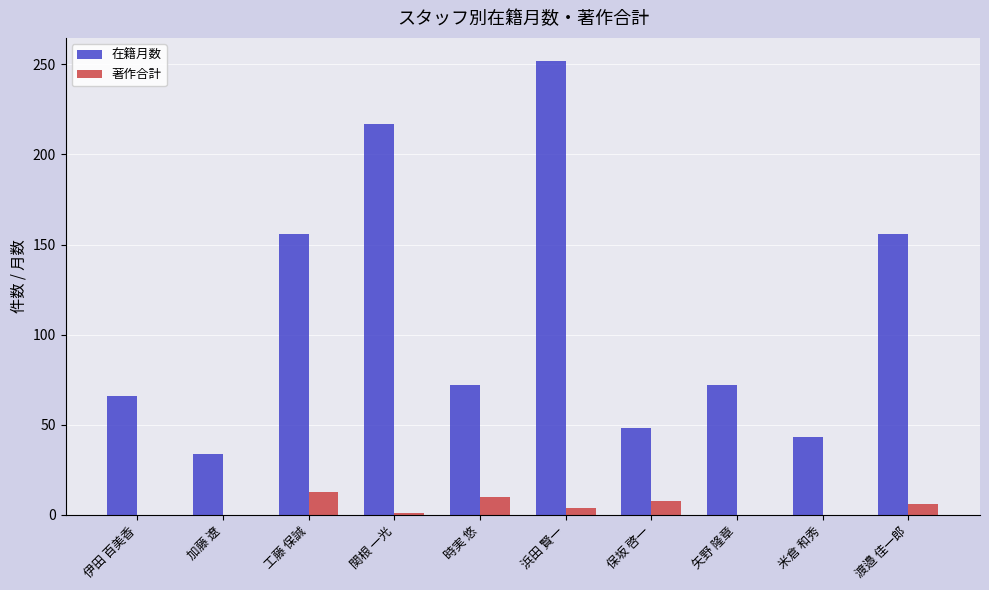

What is the average value of the 著作合計 series?

4